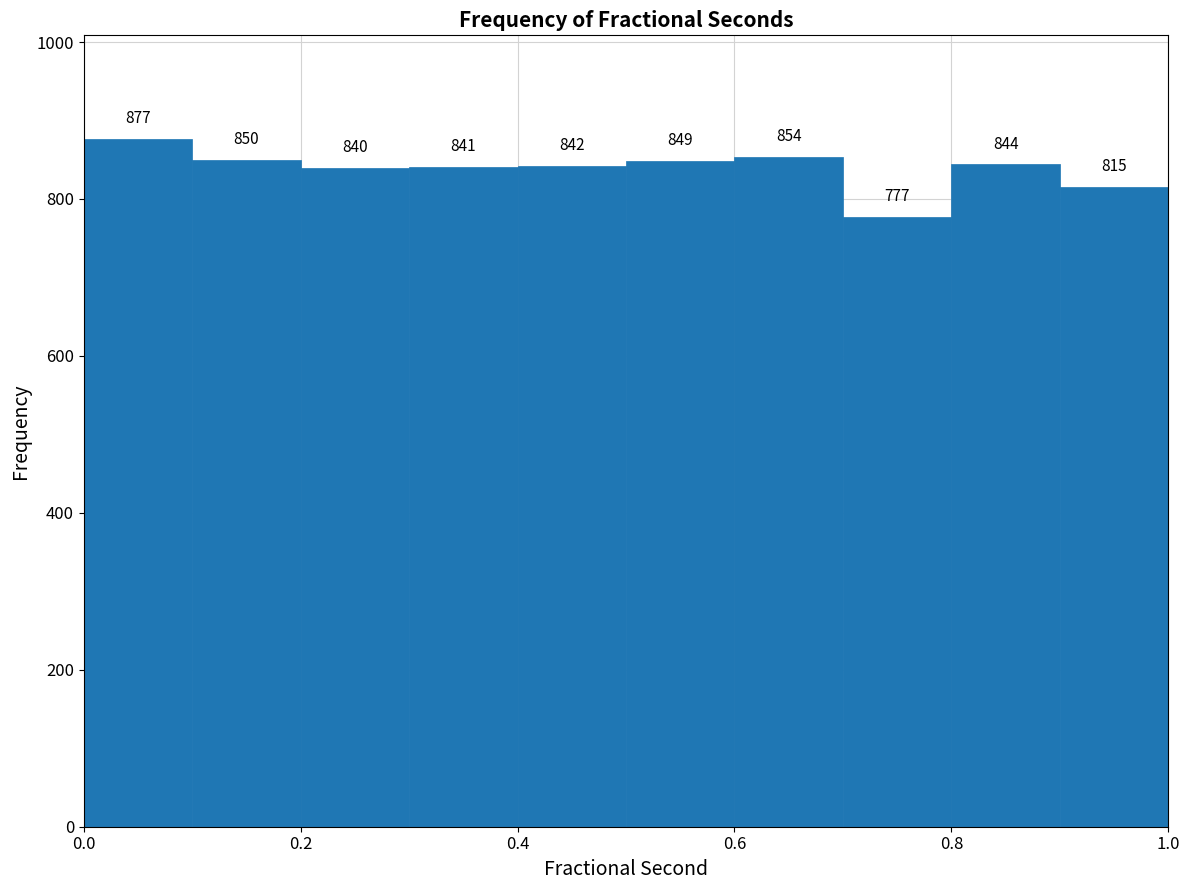

Reading left to right, transcribe this chart: for each bar, give the range it covers on the x-axis and its height.

0.0 to 0.1: 877
0.1 to 0.2: 850
0.2 to 0.3: 840
0.3 to 0.4: 841
0.4 to 0.5: 842
0.5 to 0.6: 849
0.6 to 0.7: 854
0.7 to 0.8: 777
0.8 to 0.9: 844
0.9 to 1.0: 815